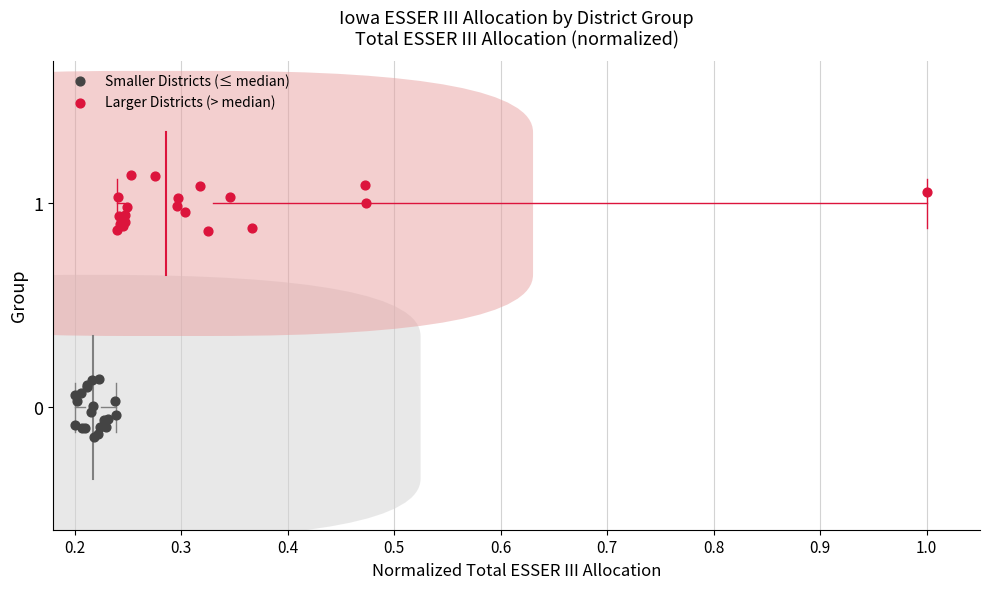

Which series reaches the maximum Y coordinate?

Larger Districts (> median)